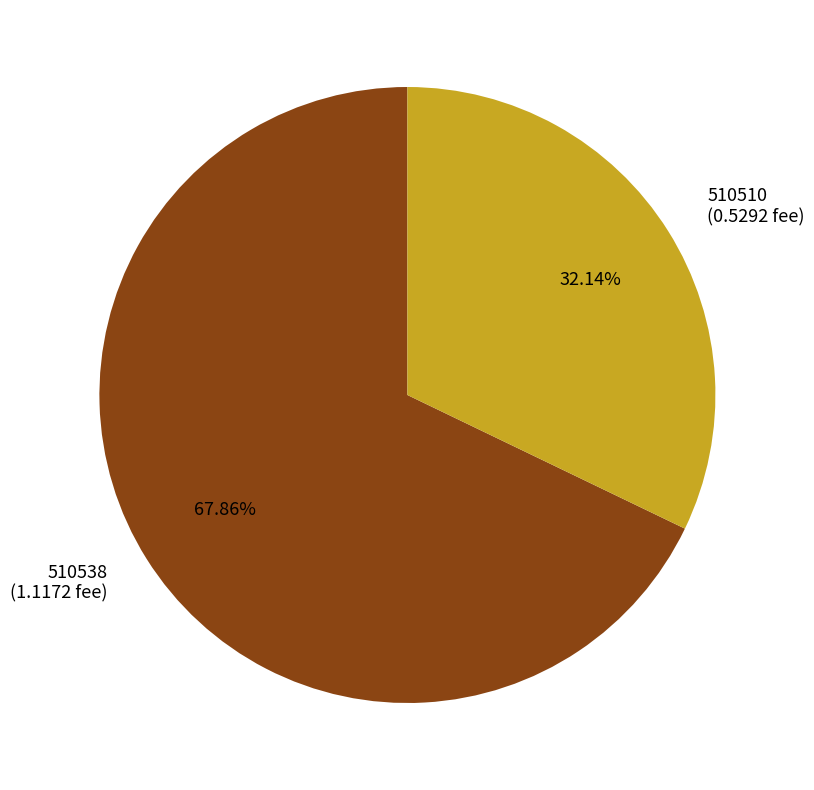

To the nearest percent, what is the difference between the largest and smallest slice percentages?

36%